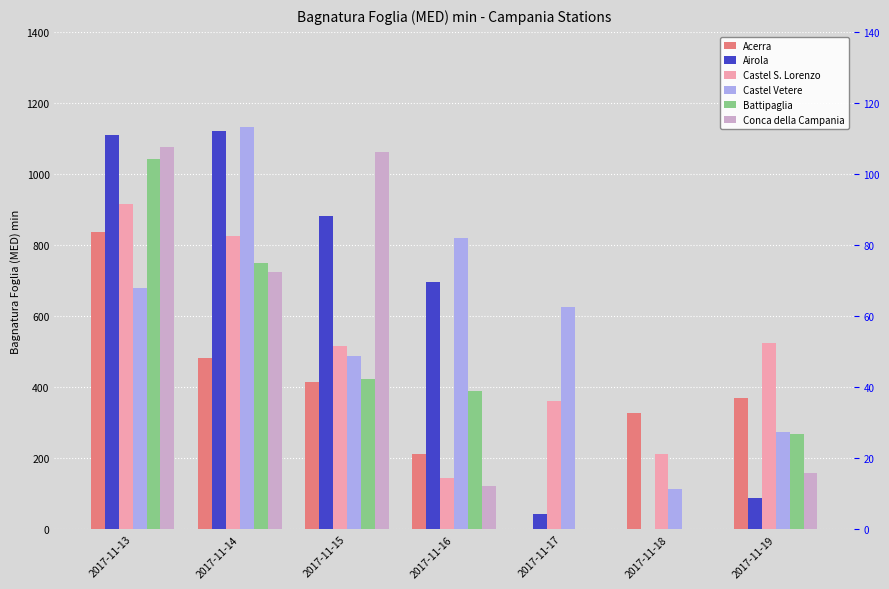

Between 2017-11-16 and 2017-11-19, which is larger?

2017-11-19